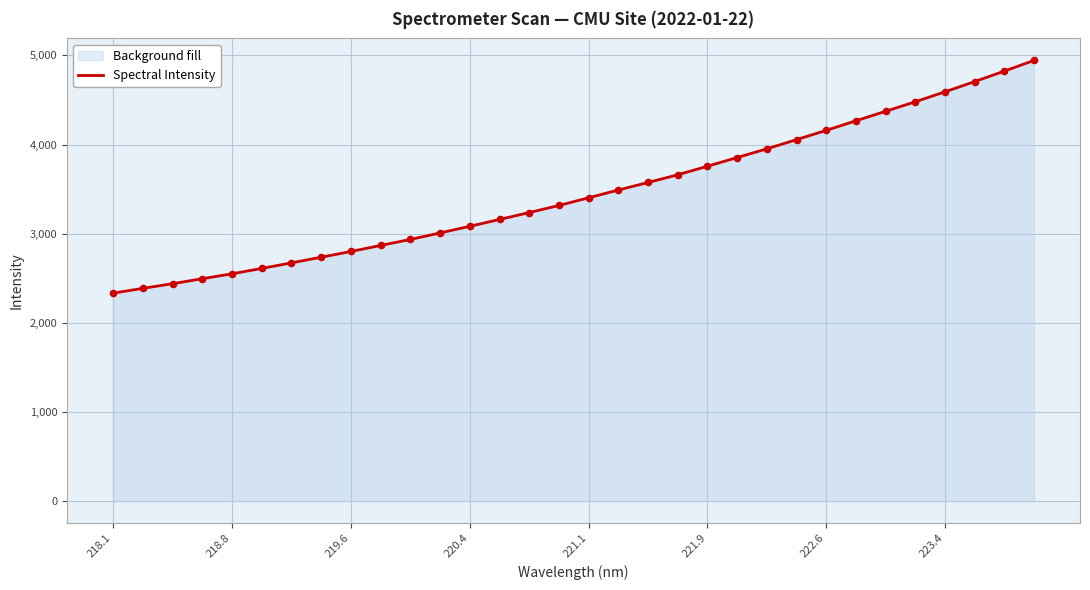

The value at 221.9 is 3756.6. True or false?

True